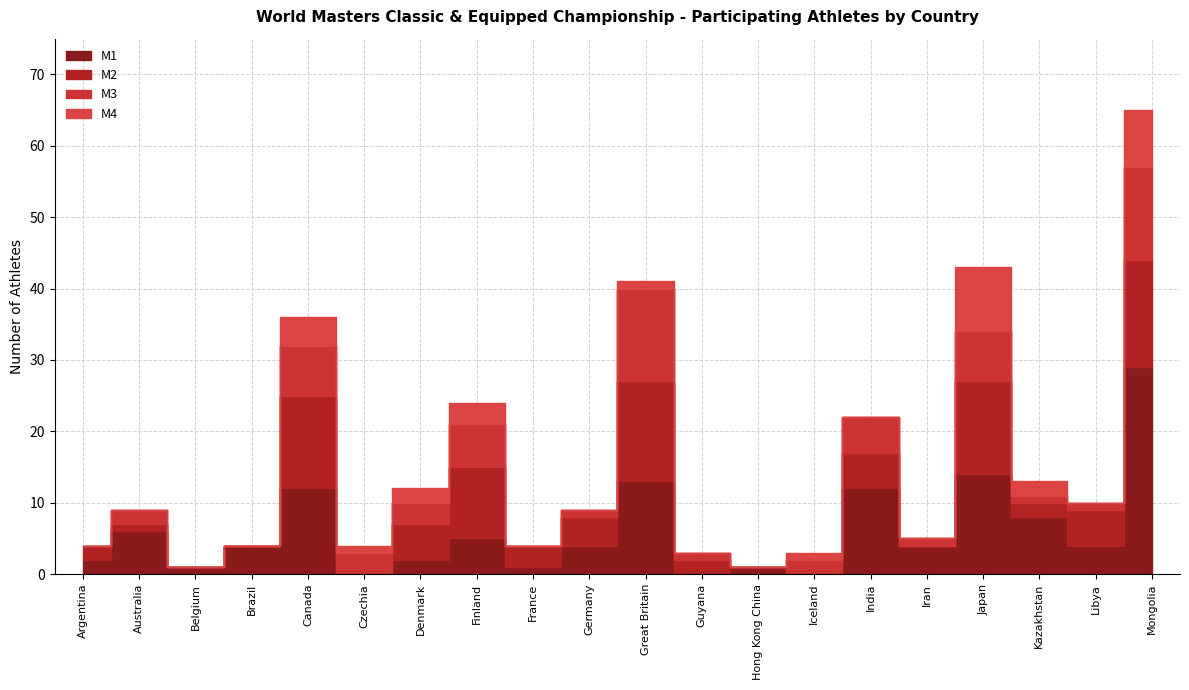

True or false: M3 has a value of -6 at France.

False